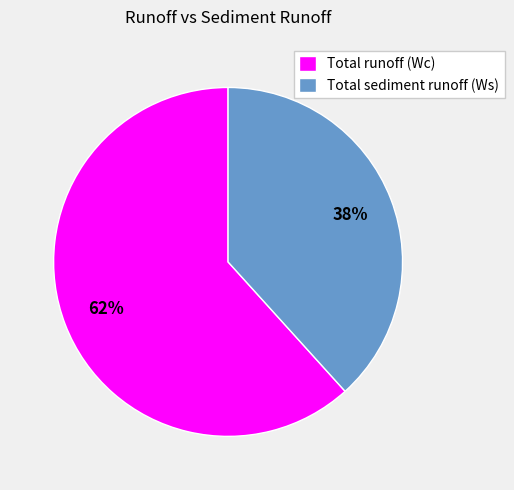

Count the number of slices in the pie.

2